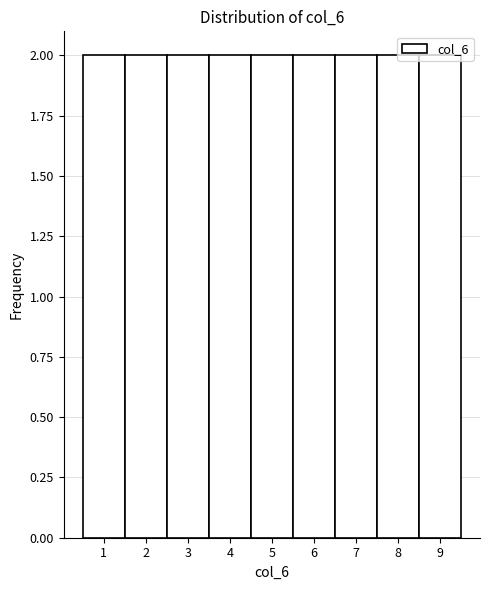

Reading left to right, transcribe this chart: for each bar, give the range it covers on the x-axis and its height. The values are not printed on the chart, so give them approximately, as read against the axis.

0.5 to 1.5: 2
1.5 to 2.5: 2
2.5 to 3.5: 2
3.5 to 4.5: 2
4.5 to 5.5: 2
5.5 to 6.5: 2
6.5 to 7.5: 2
7.5 to 8.5: 2
8.5 to 9.5: 2